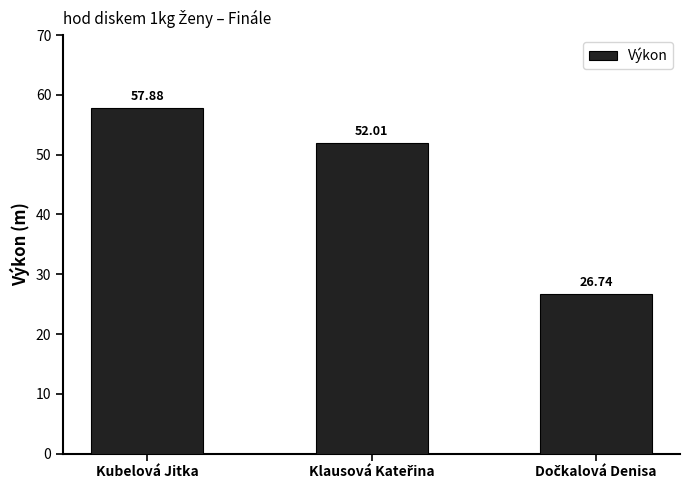

Which category has the highest value across all series?

Kubelová Jitka